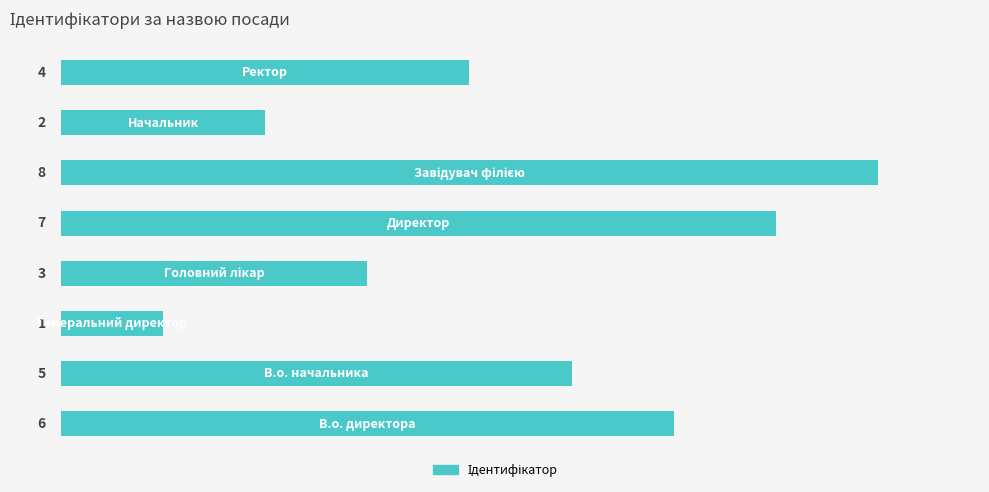

What is the sum of all values?

36